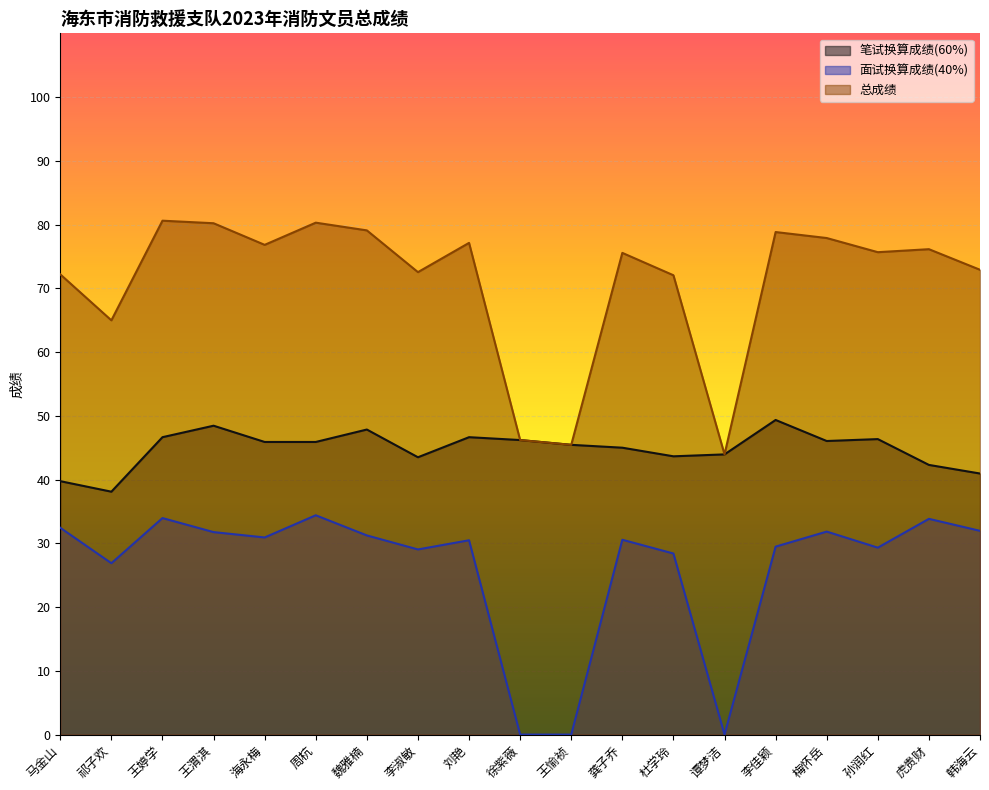

What is the sum of the 总成绩 values at 李佳颖 and 杜学玲?

150.9